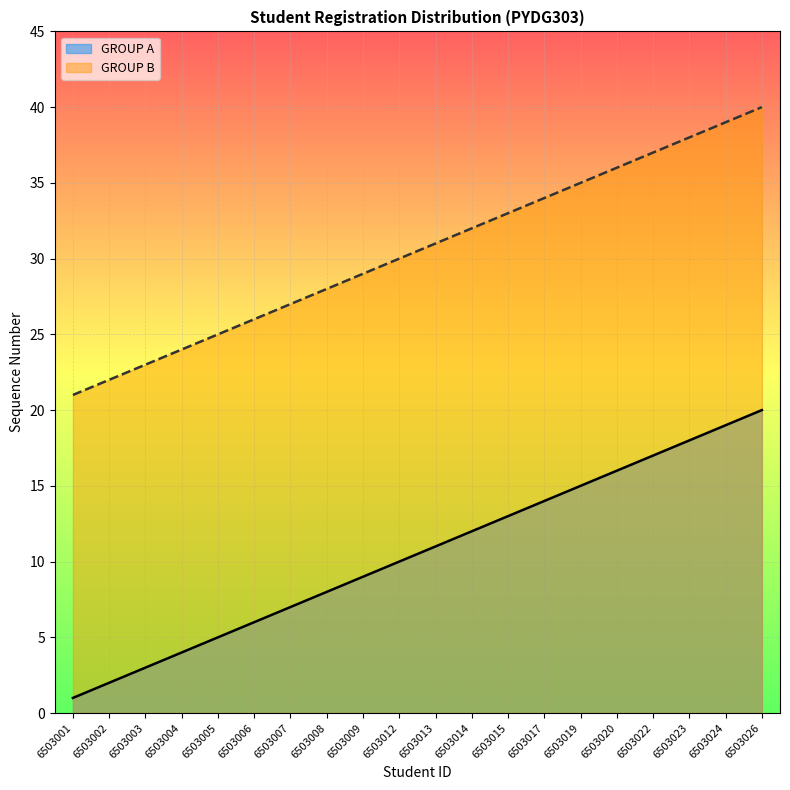

True or false: GROUP B has a value of 40 at 6503026.

True